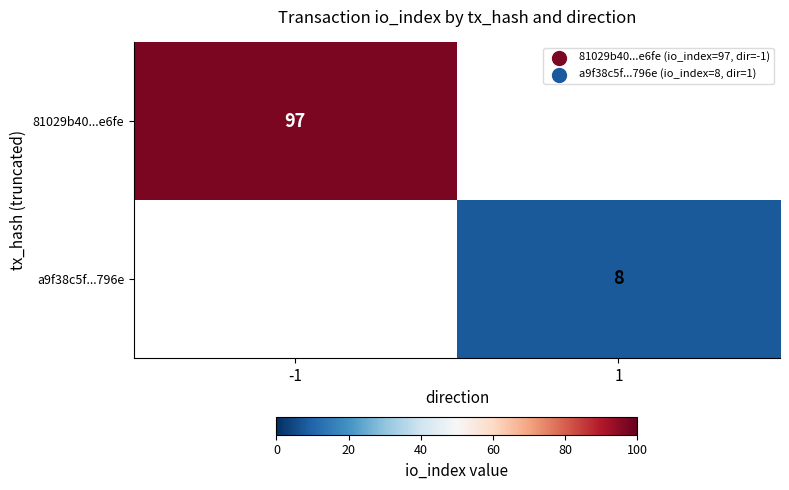

The 81029b40...e6fe series shows 97 at -1. True or false?

True